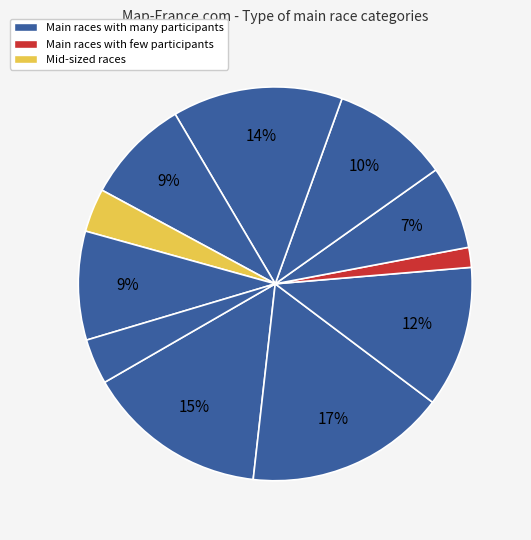

Is there any slice that represents more than half of the pie?

No